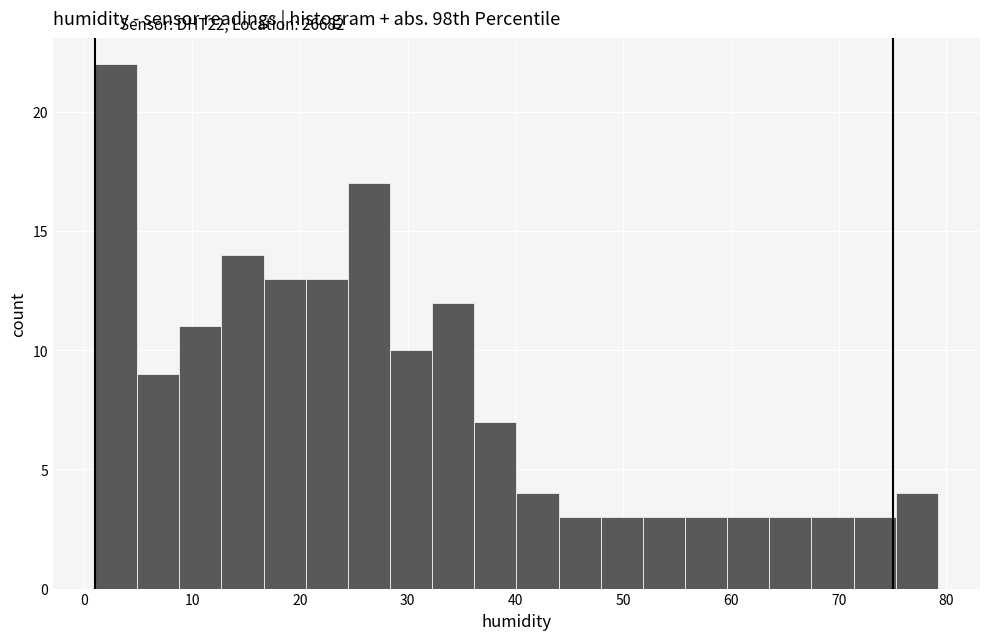

Read against the x-axis, roughly where is the centre of the tallest bar?

3